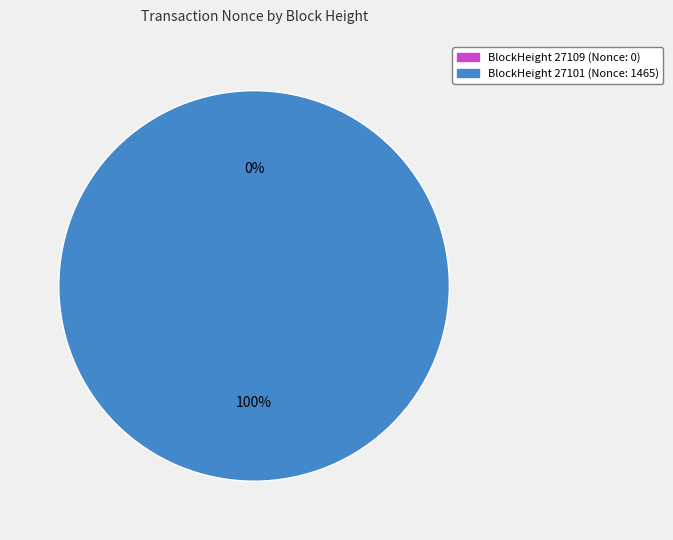

Is there a majority slice in this chart?

Yes